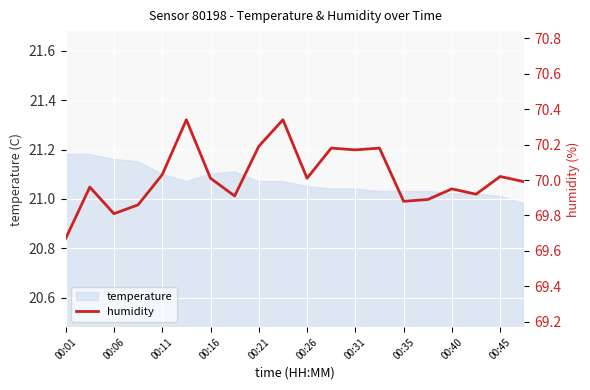

What is the change in value from 00:01 to 00:35?

+0.2